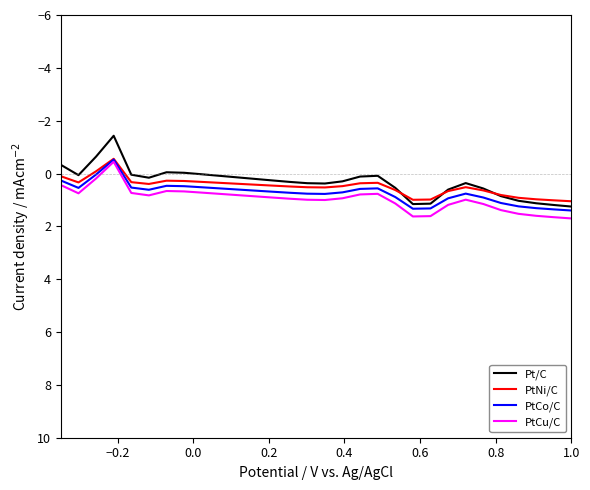

How many series are shown in this chart?

4